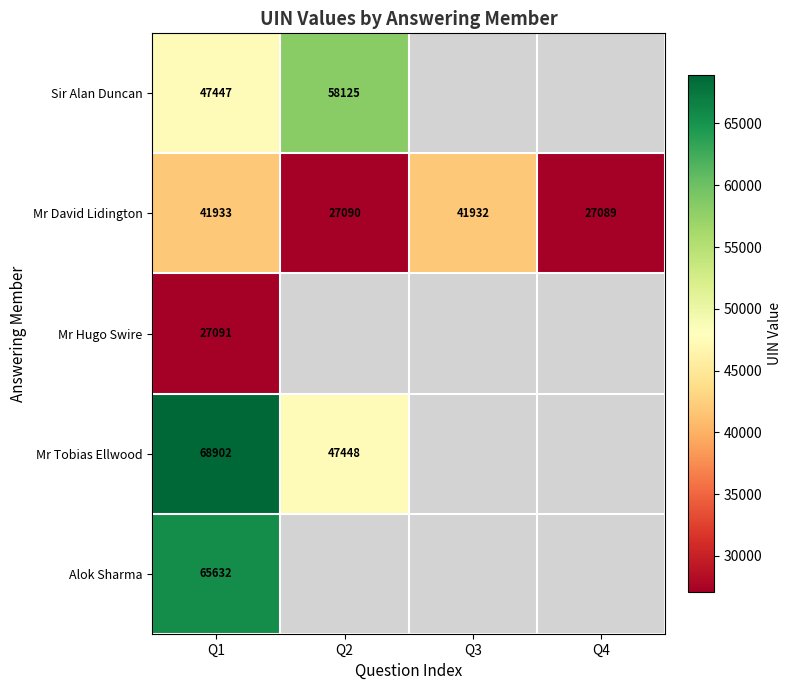

What is the greatest value displayed?

68902